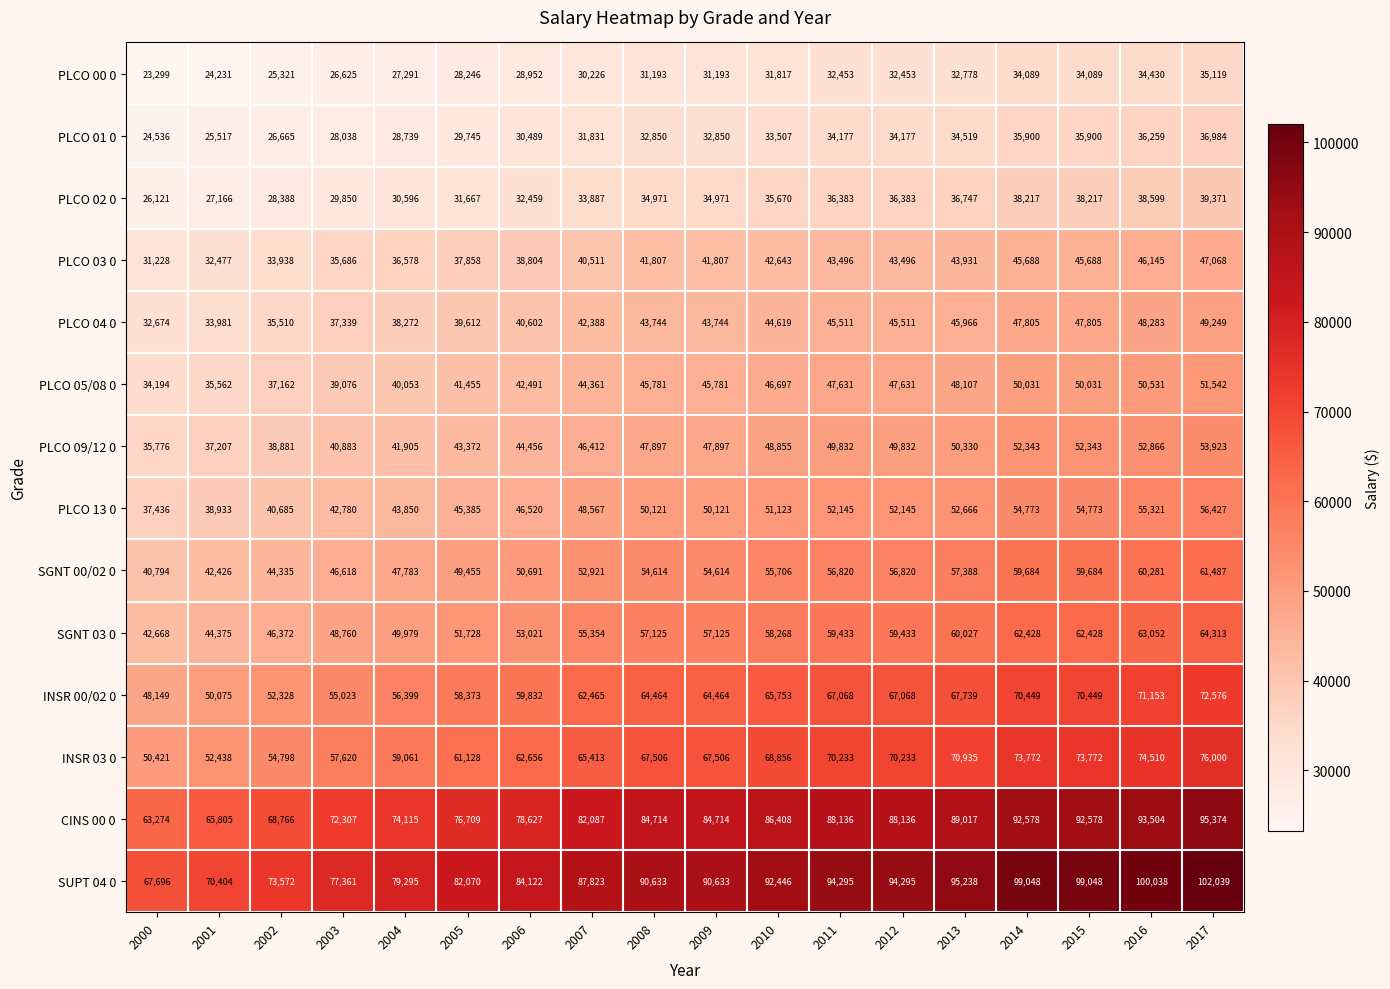

At how many categories does at least one series exceed 62605?

18